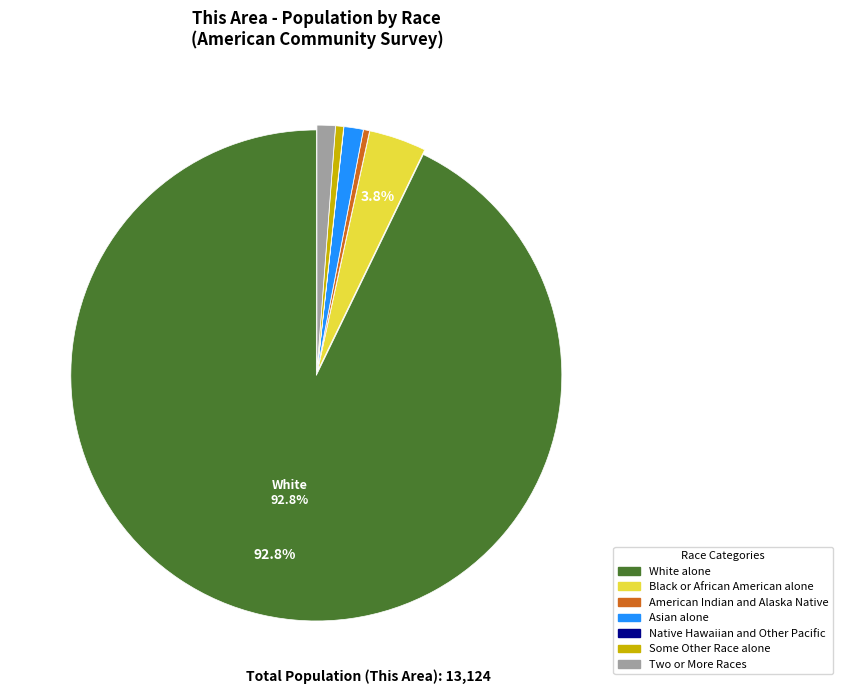

Which category has the biggest portion of the pie?

White alone